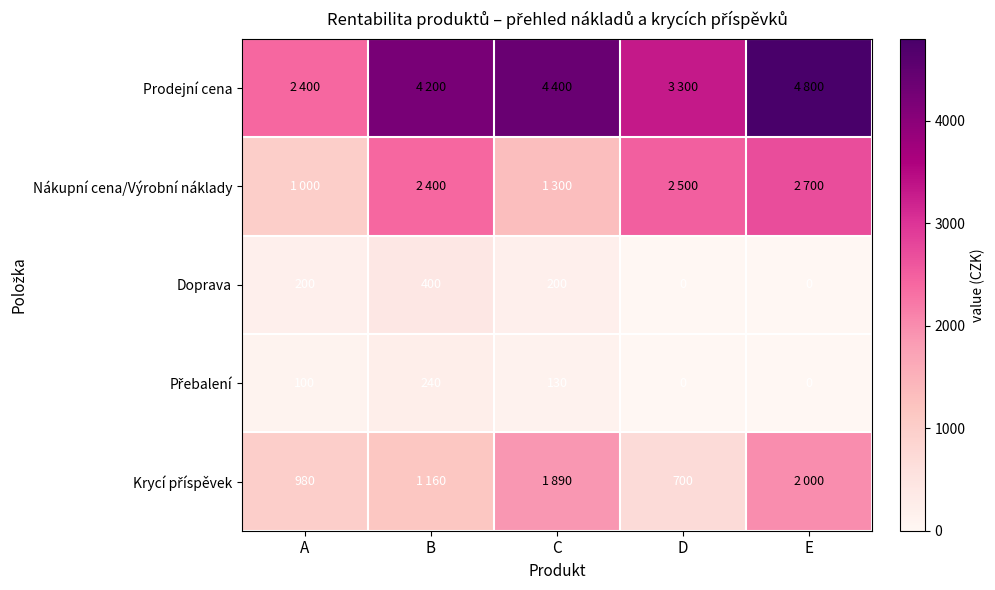

What is the difference between the maximum and minimum values in the Doprava series?

400